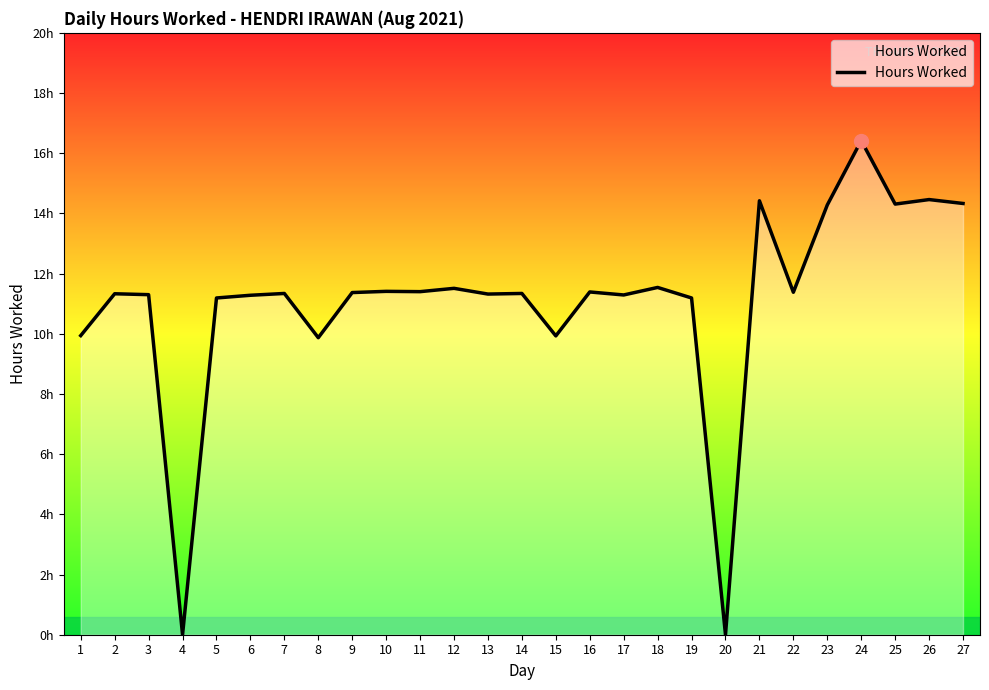

Read the value at 18.

11.5